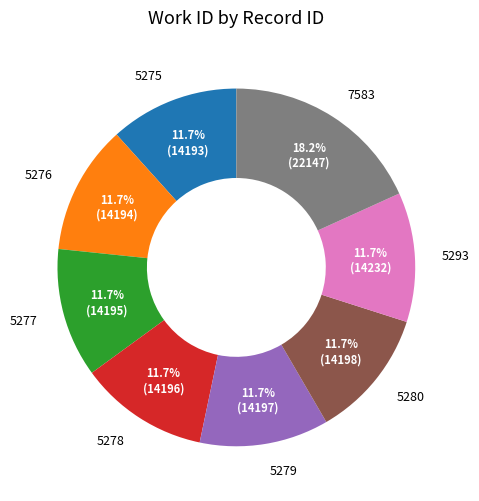

What is the ratio of the value at 5280 to the value at 5278?

1.0